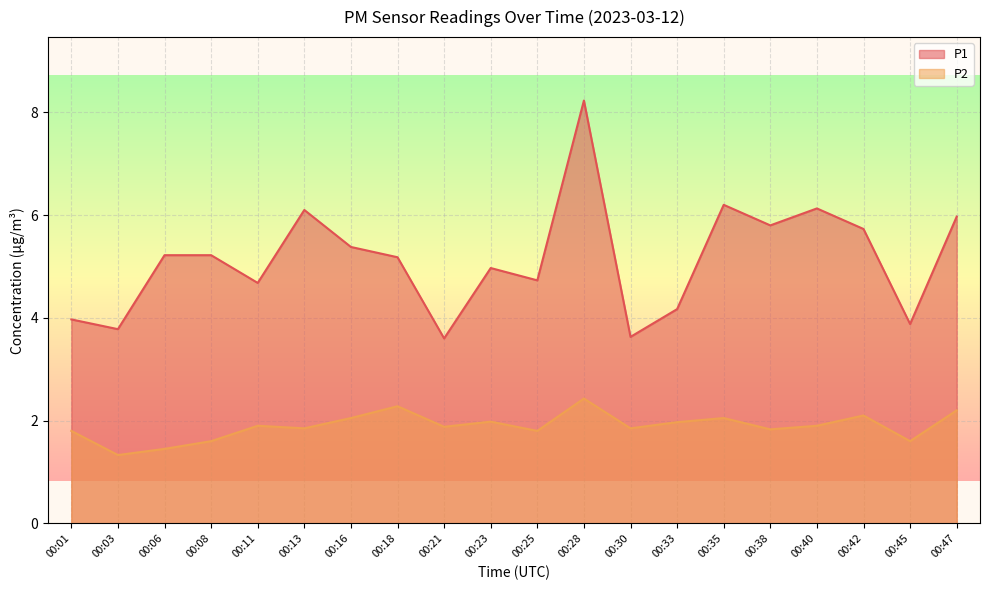

List the labels in order of P1 value, smallest first.

00:21, 00:30, 00:03, 00:45, 00:01, 00:33, 00:11, 00:25, 00:23, 00:18, 00:06, 00:08, 00:16, 00:42, 00:38, 00:47, 00:13, 00:40, 00:35, 00:28